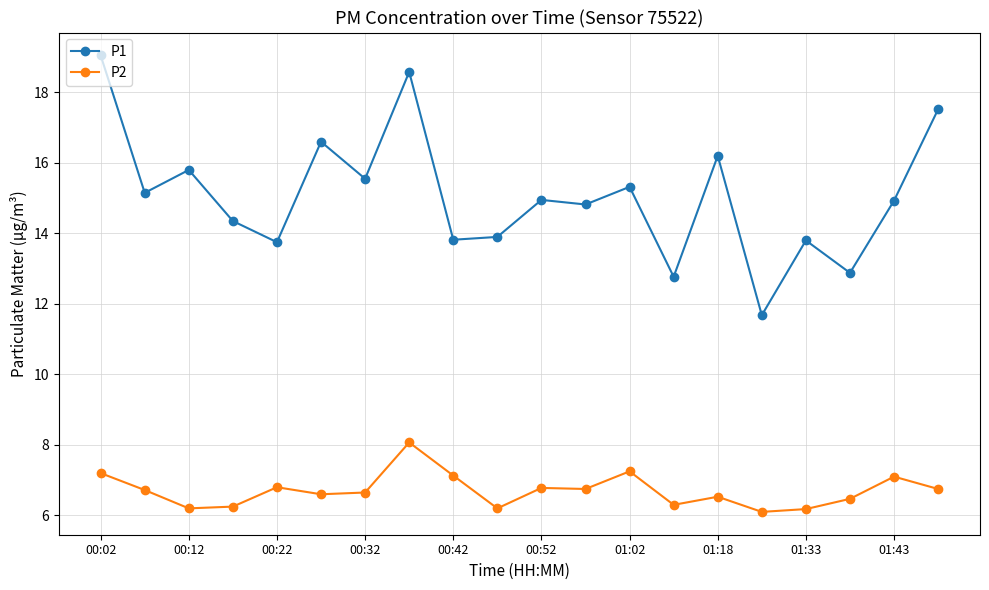

List the series in order of their overall mean, lowest first.

P2, P1